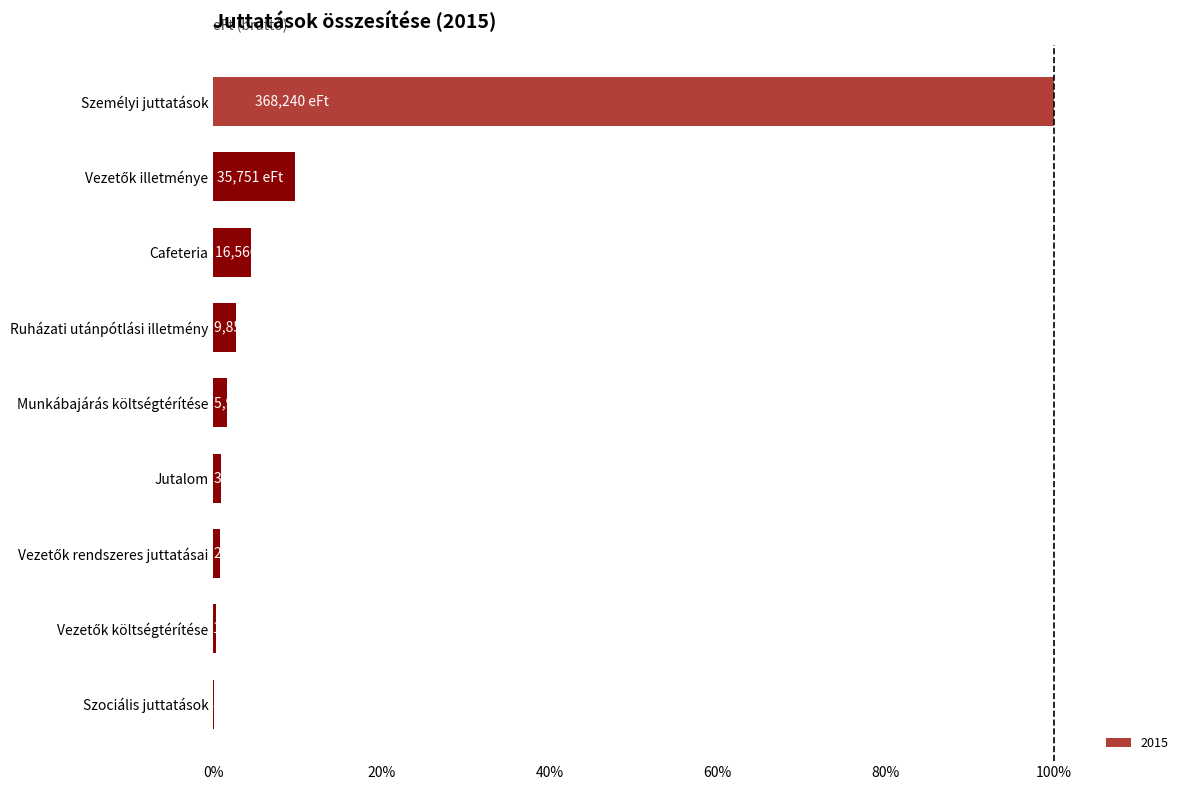

What is the maximum value shown in the chart?

100.0